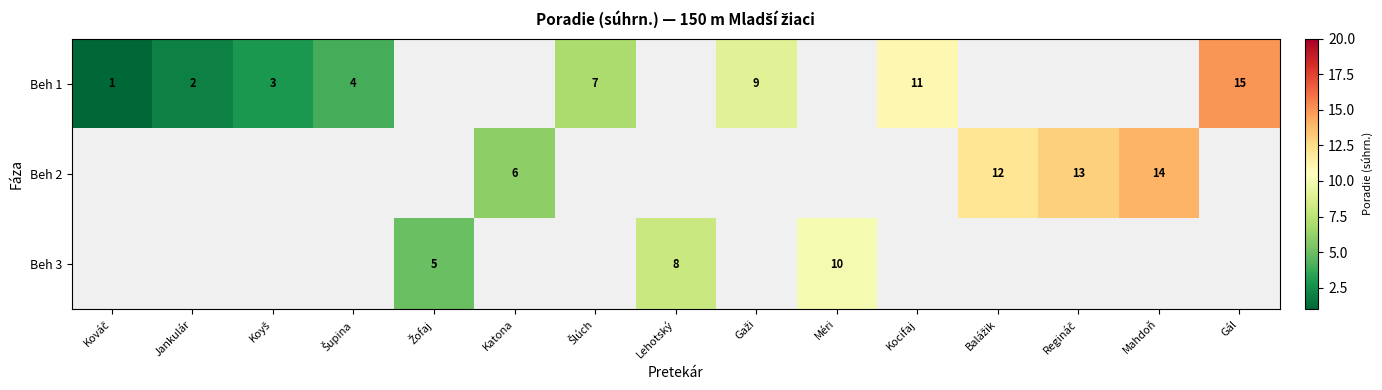

The Beh 1 series shows 15 at Gál. True or false?

True